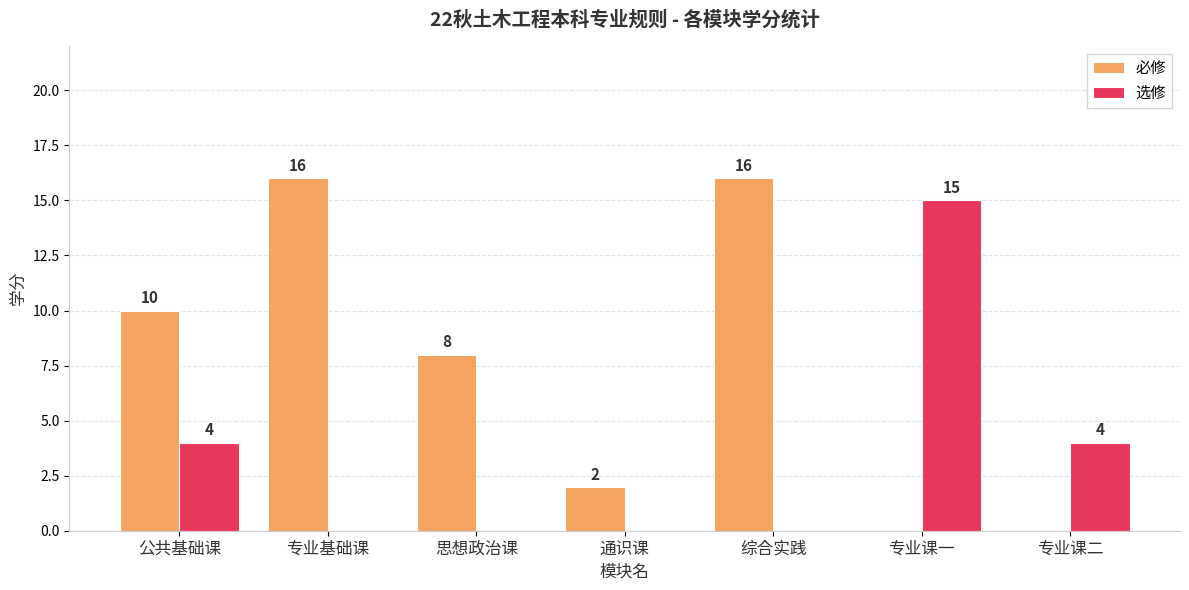

Between 公共基础课 and 综合实践, which series saw the biggest shift?

必修